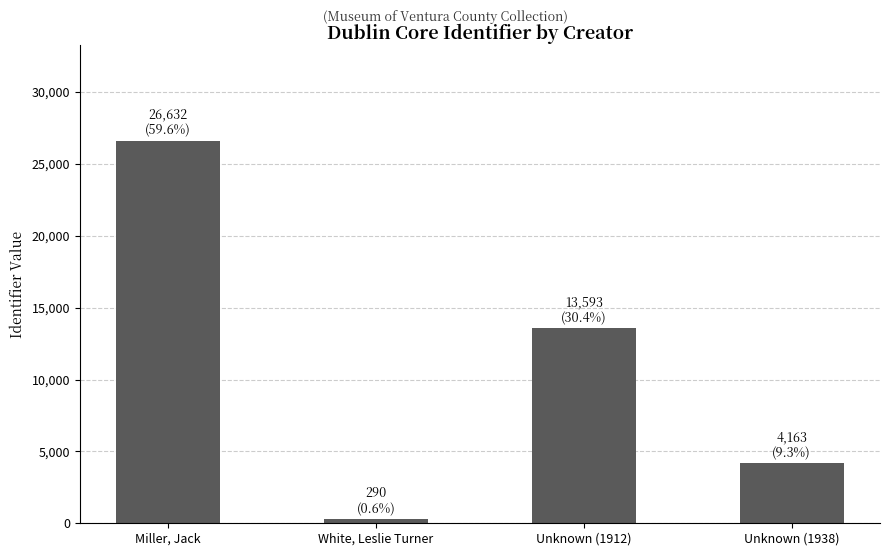

What is the change in value from Unknown (1912) to Unknown (1938)?

-9430